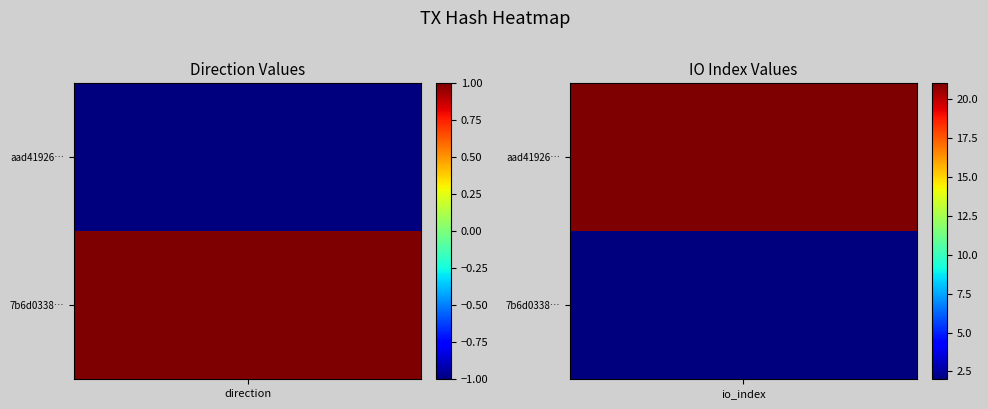

Reading left to right, what are all the values shown in this chart?

aad419266df01c78f241cc0b8baf869ea12a6d6: -1	21
7b6d0338fbe76e90830df30607d9a6b28859e44: 1	2